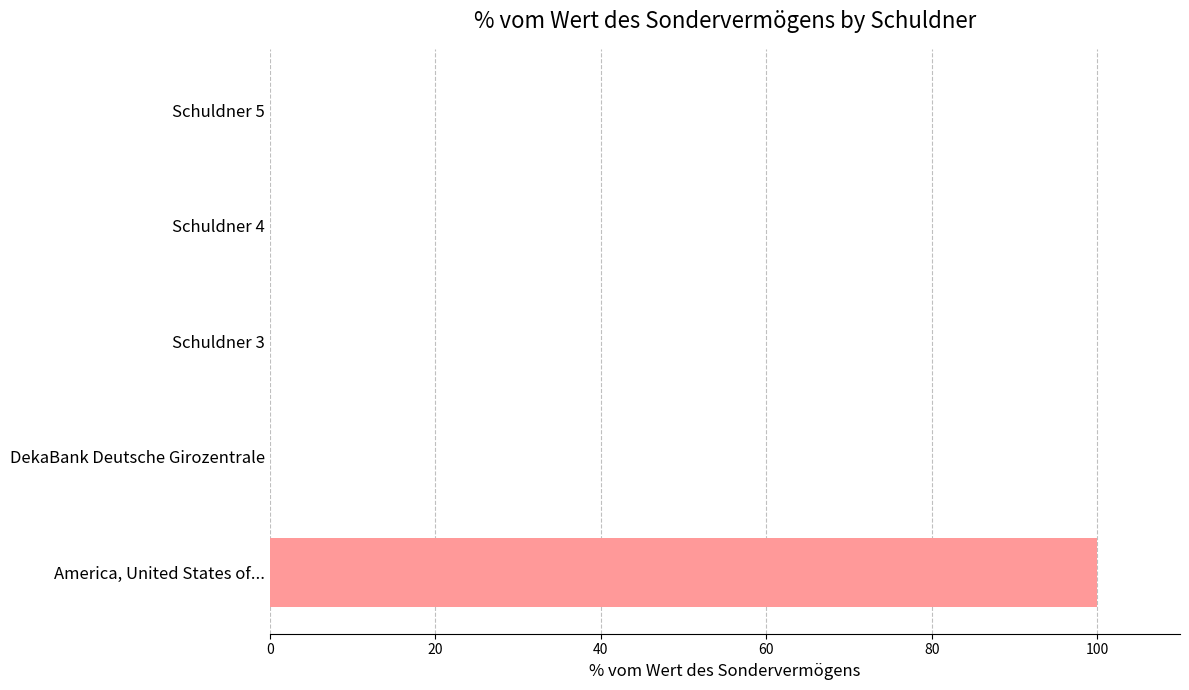

Which label corresponds to the largest value in the chart?

America, United States of...